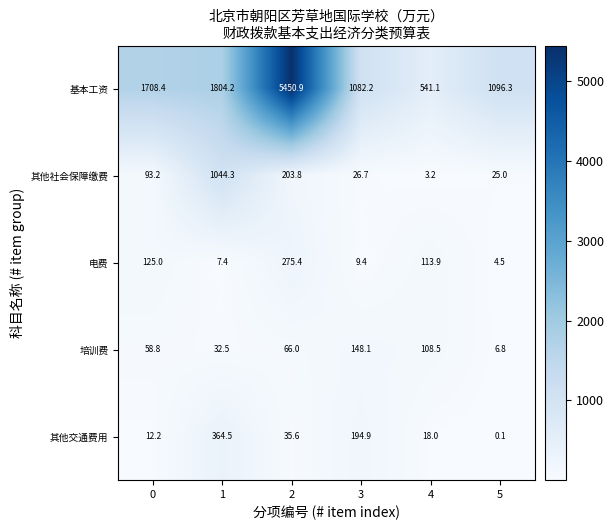

What is the sum of all 其他交通费用 values?

625.3